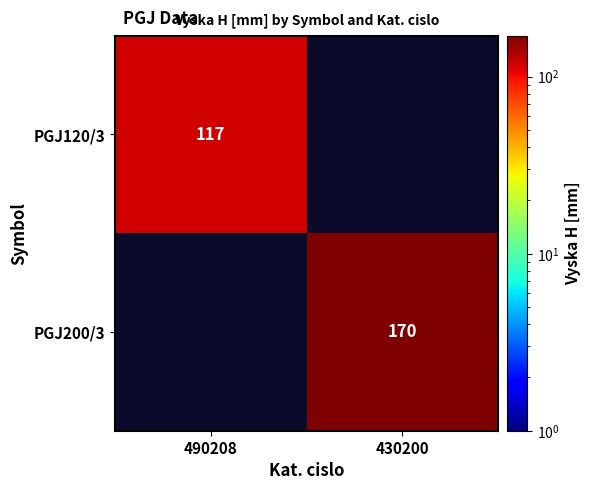

The PGJ200/3 series shows 170 at 430200. True or false?

True